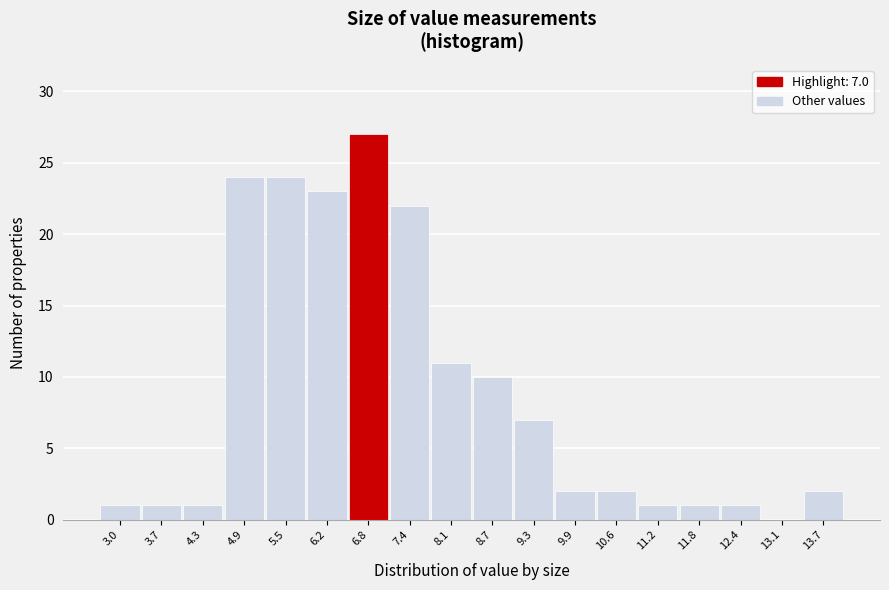

Reading left to right, transcribe all the data shown in this chart.

3.0=1	3.7=1	4.3=1	4.9=24	5.5=24	6.2=23	6.8=27	7.4=22	8.1=11	8.7=10	9.3=7	9.9=2	10.6=2	11.2=1	11.8=1	12.4=1	13.1=0	13.7=2